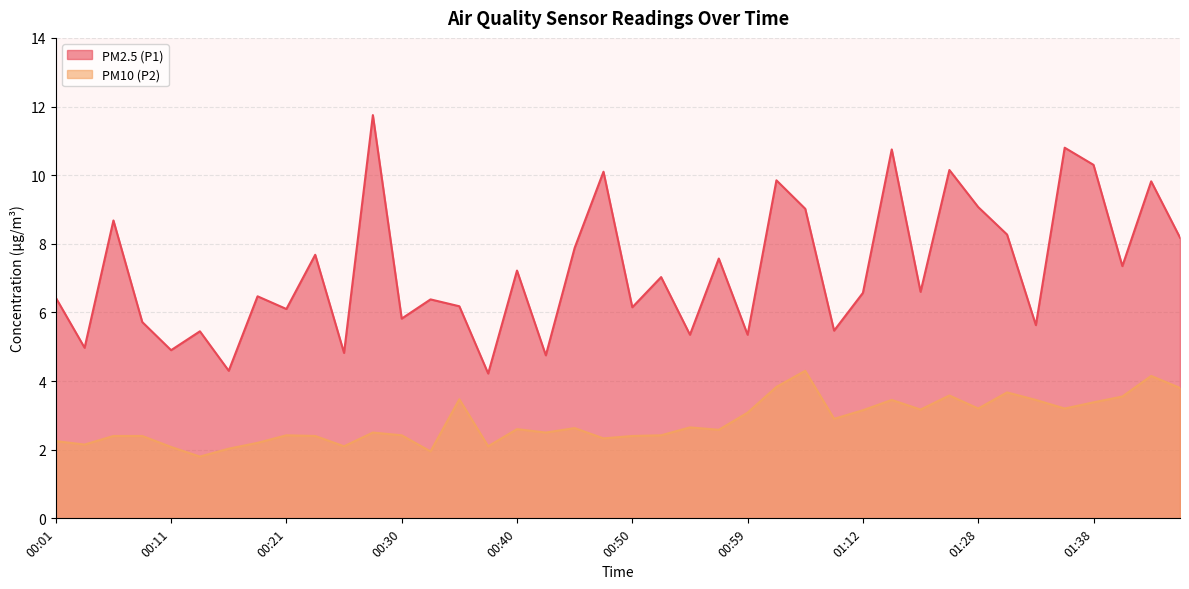

True or false: PM2.5 (P1) and PM10 (P2) cross at least once.

False